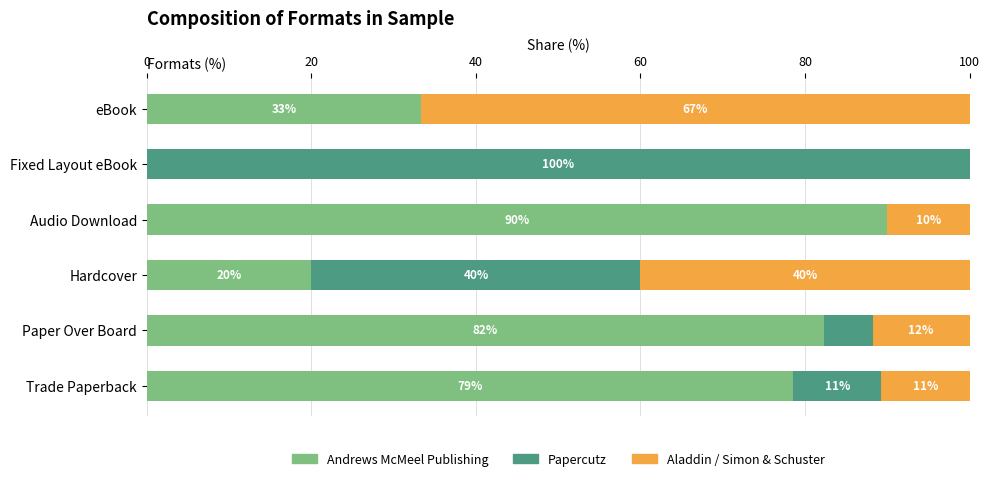

What is the highest value of the Andrews McMeel Publishing series?

90.0